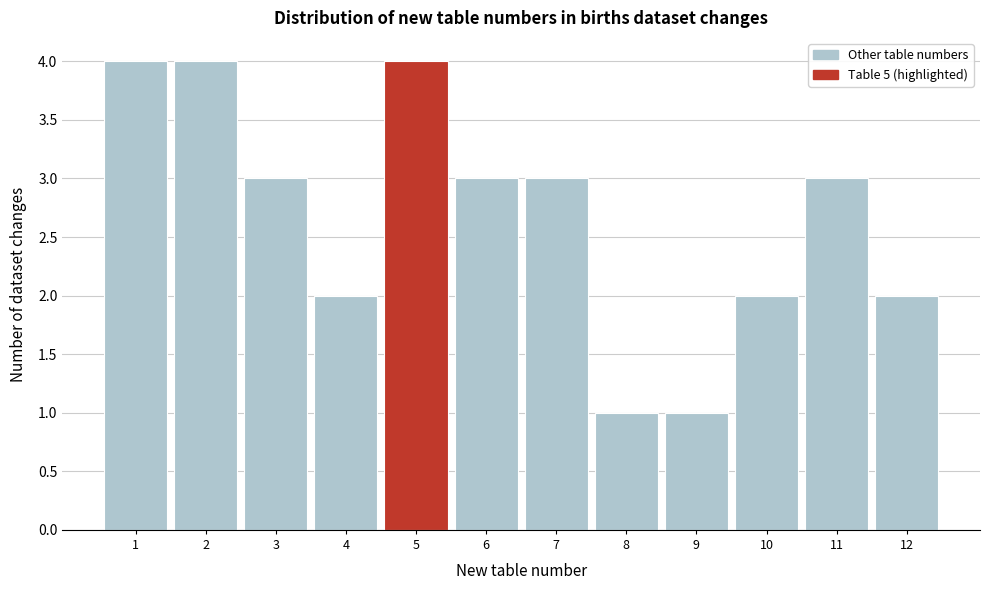

Reading left to right, transcribe this chart: for each bar, give the range it covers on the x-axis and its height. The values are not printed on the chart, so give them approximately, as read against the axis.

0.5 to 1.5: 4
1.5 to 2.5: 4
2.5 to 3.5: 3
3.5 to 4.5: 2
4.5 to 5.5: 4
5.5 to 6.5: 3
6.5 to 7.5: 3
7.5 to 8.5: 1
8.5 to 9.5: 1
9.5 to 10.5: 2
10.5 to 11.5: 3
11.5 to 12.5: 2